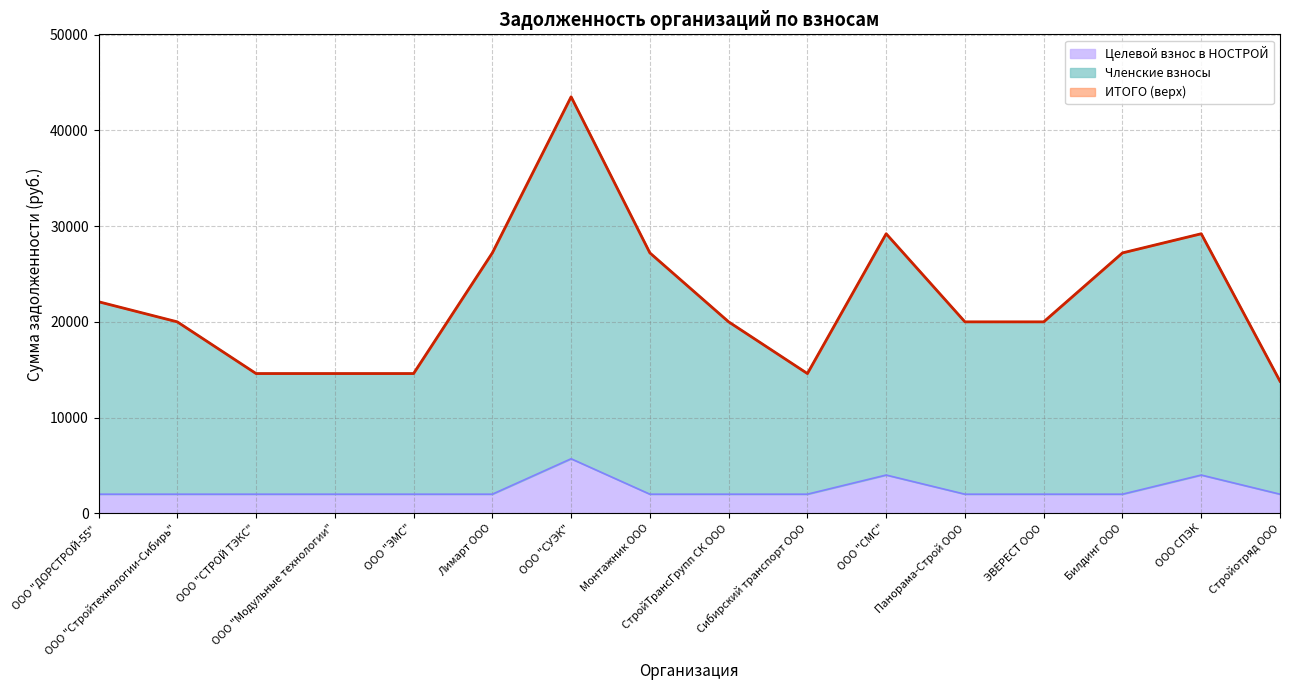

Rank the series by their maximum value, from lowest to highest.

Целевой взнос в НОСТРОЙ, Членские взносы, ИТОГО